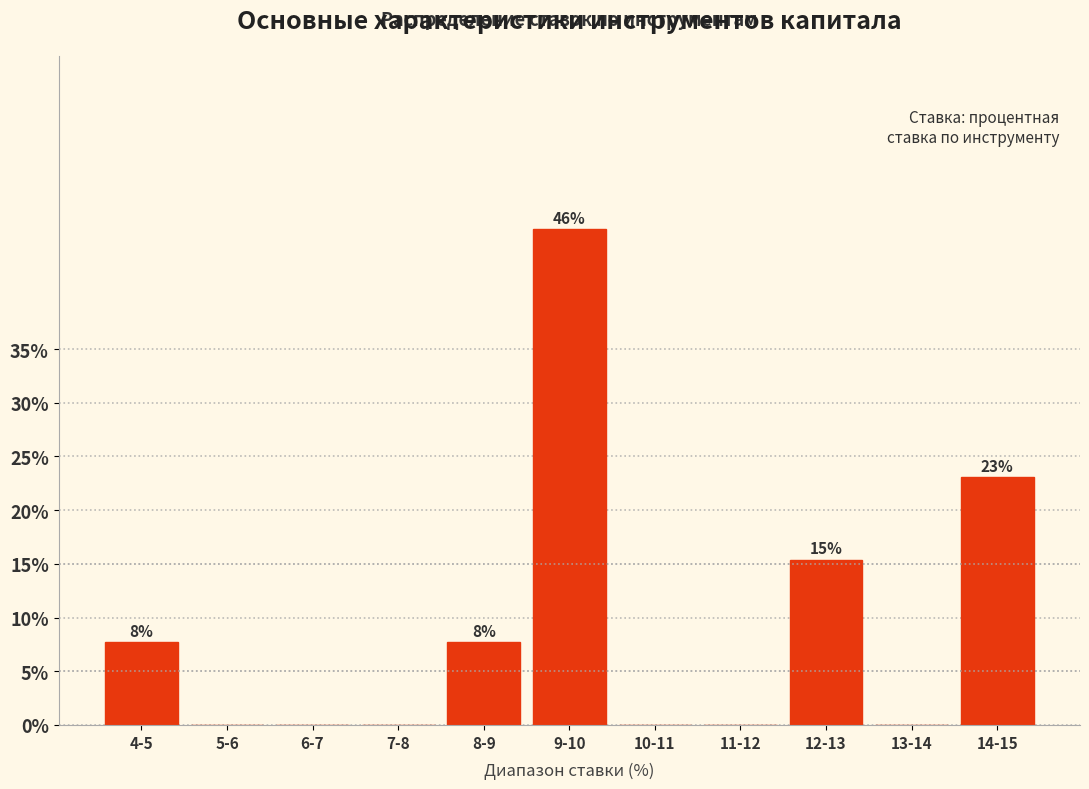

Reading left to right, transcribe all the data shown in this chart.

4-5=7.7	5-6=0.0	6-7=0.0	7-8=0.0	8-9=7.7	9-10=46.2	10-11=0.0	11-12=0.0	12-13=15.4	13-14=0.0	14-15=23.1